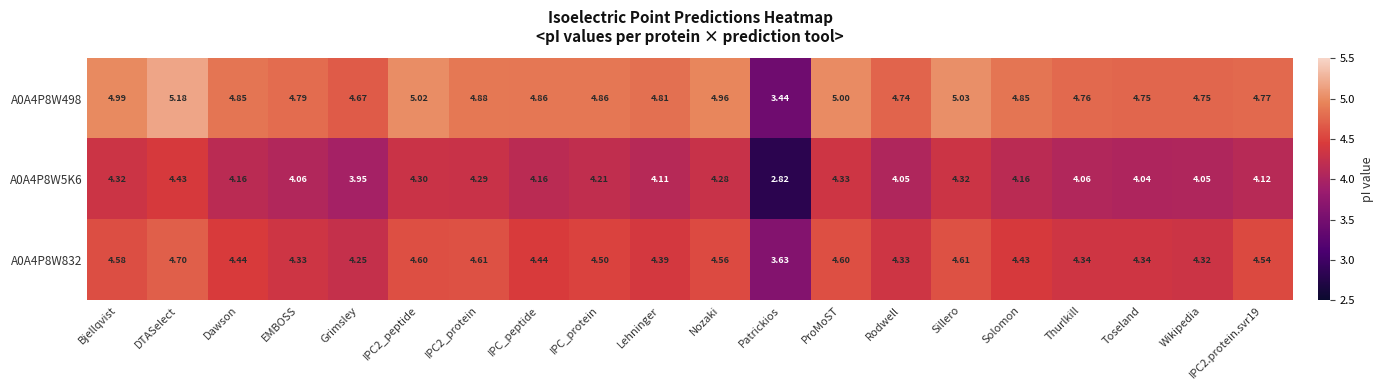

At which label does A0A4P8W5K6 first exceed 4?

Bjellqvist